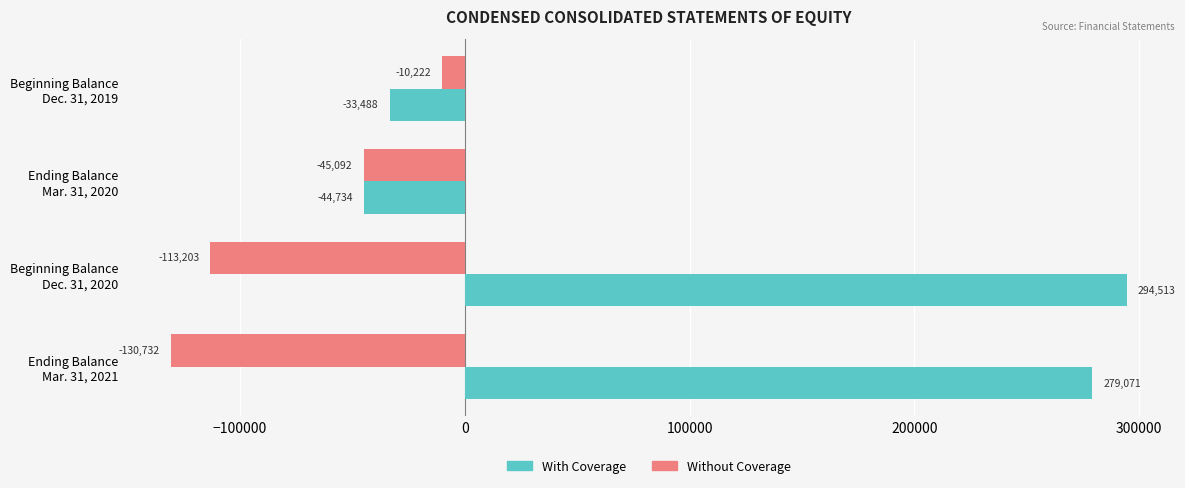

What is the greatest value displayed?

294513